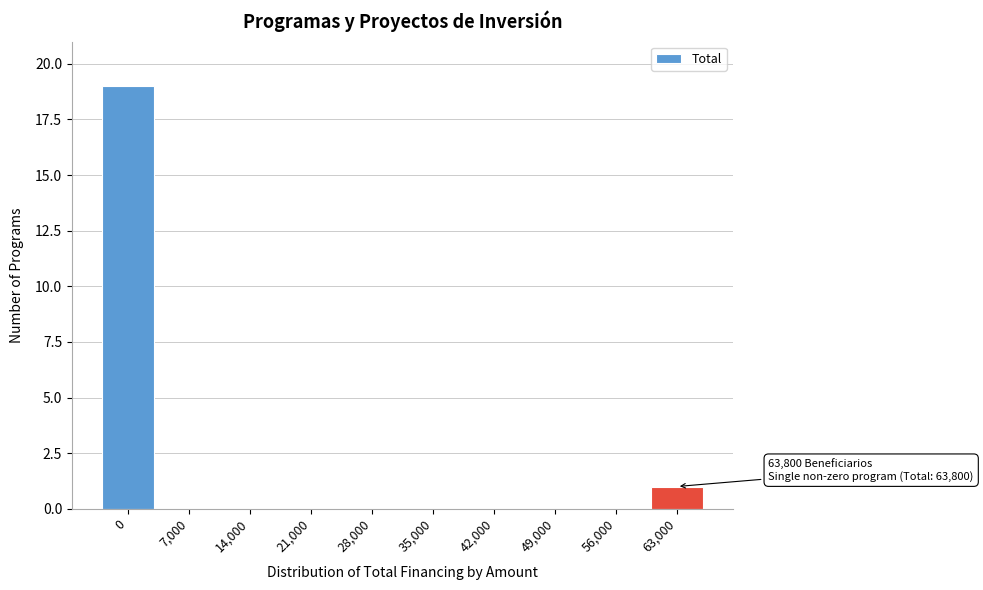

Reading left to right, transcribe all the data shown in this chart.

0=19	7,000=0	14,000=0	21,000=0	28,000=0	35,000=0	42,000=0	49,000=0	56,000=0	63,000=1